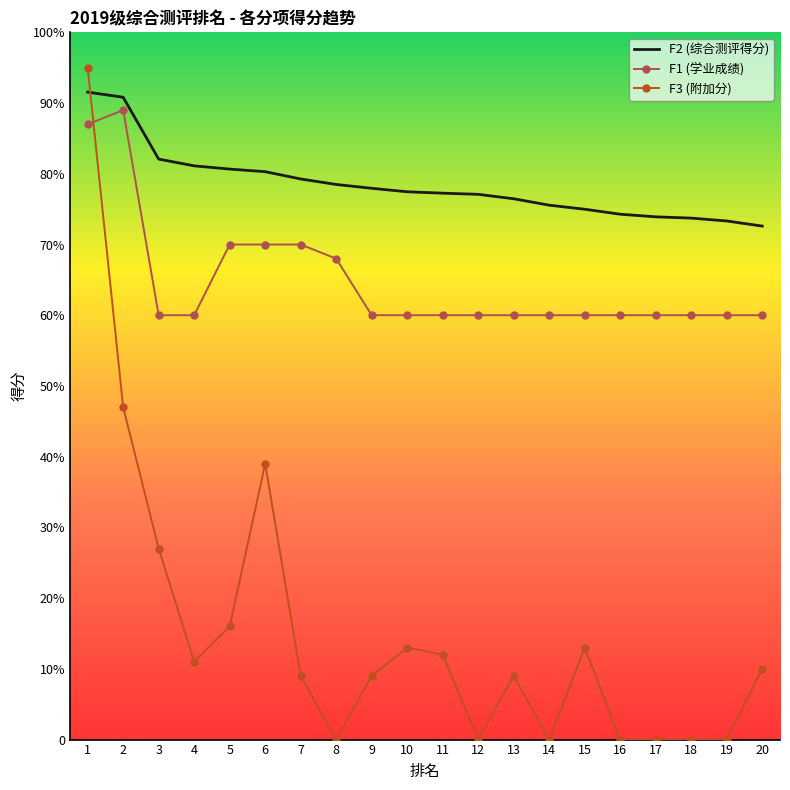

What are all the series names shown in the legend?

F2 (综合测评得分), F1 (学业成绩), F3 (附加分)